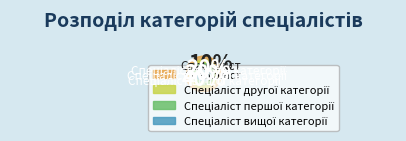

To the nearest percent, what portion does Спеціаліст вищої категорії represent?

40%